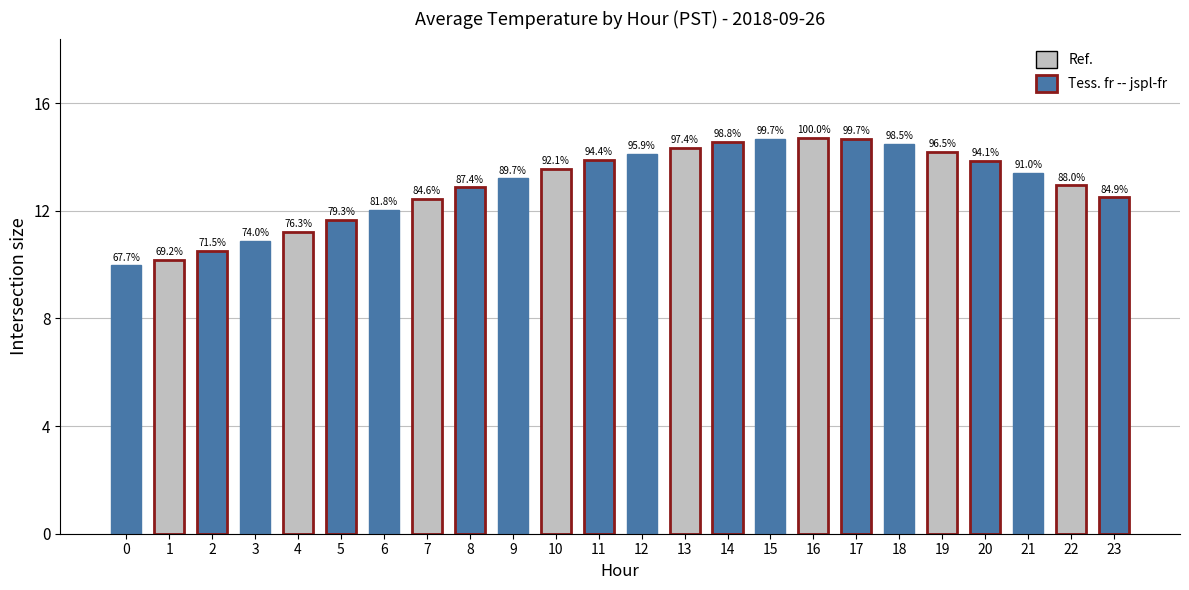

Which has a higher value, 23 or 2?

23